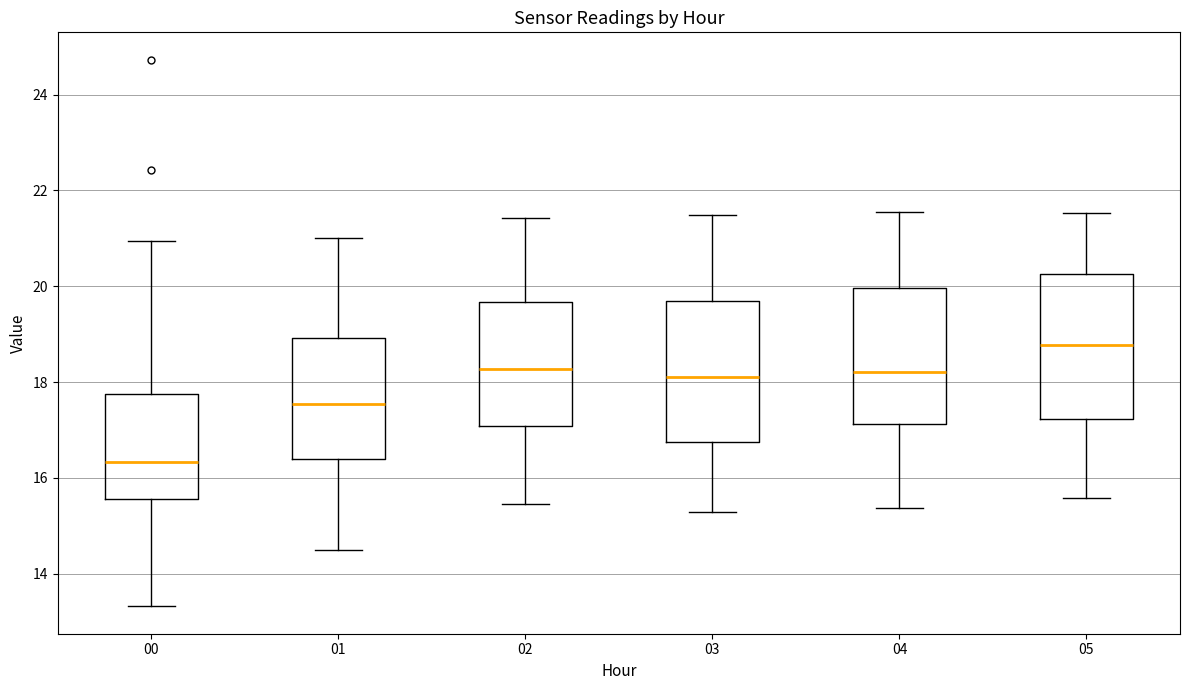

Which box's median line is the highest?

05